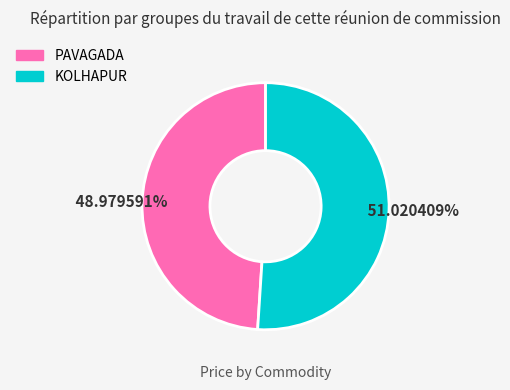

Which slice is the smallest?

PAVAGADA